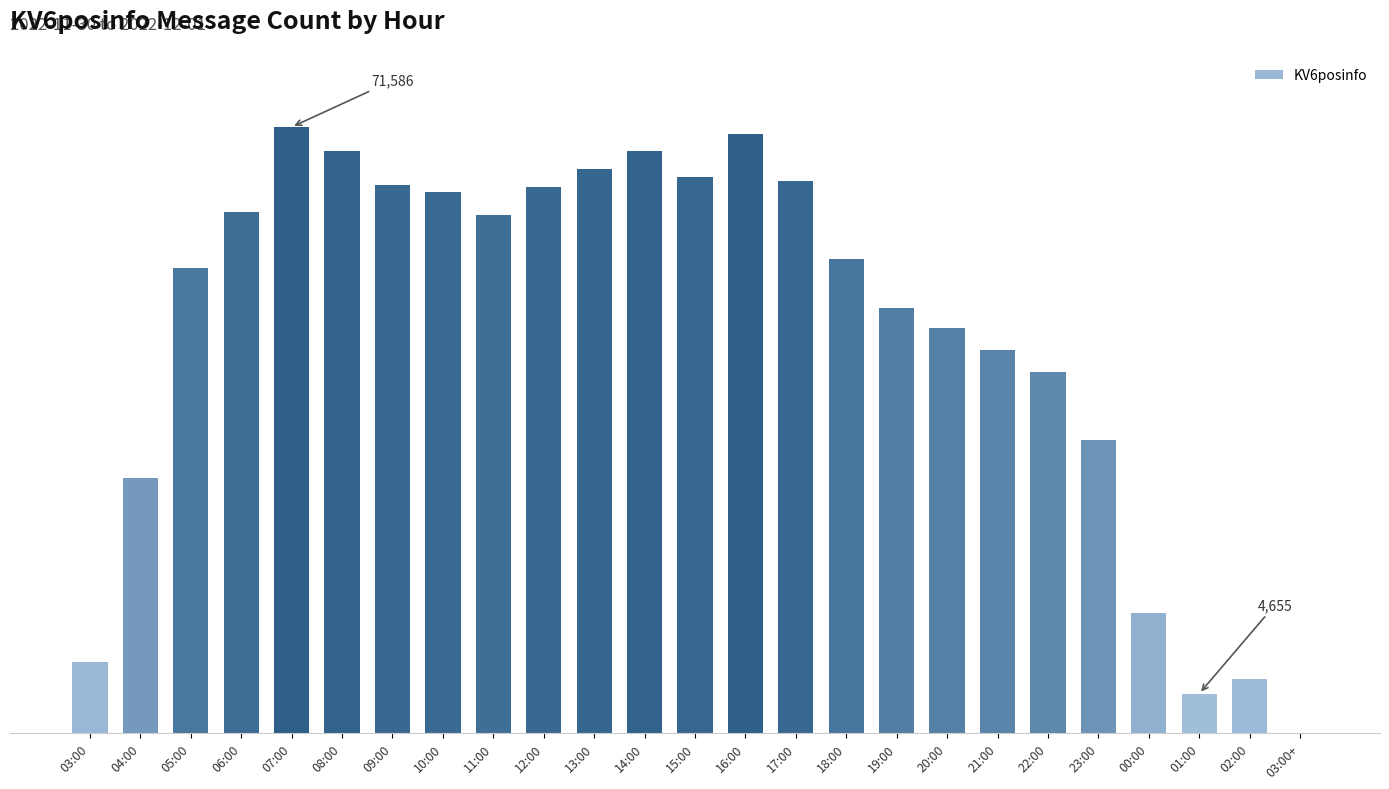

Are the bars horizontal?

No